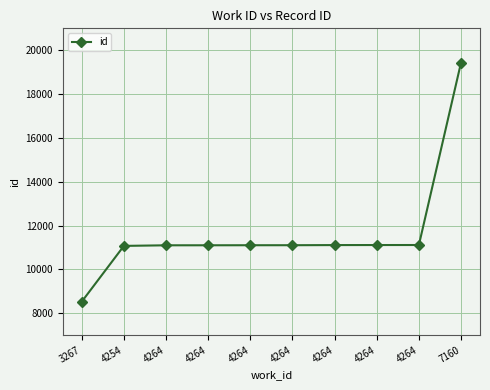

How many data points are less than 11103?

5